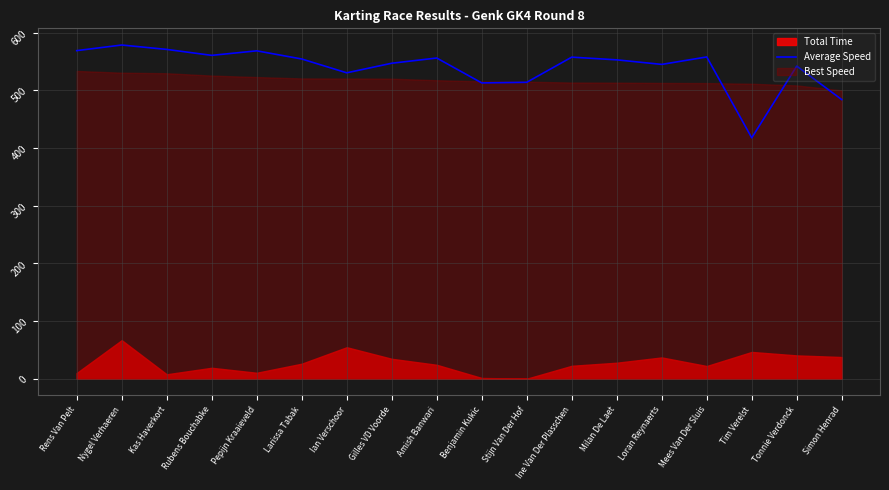

The chart shows a value of 159.0 at Milan De Laet. True or false?

False